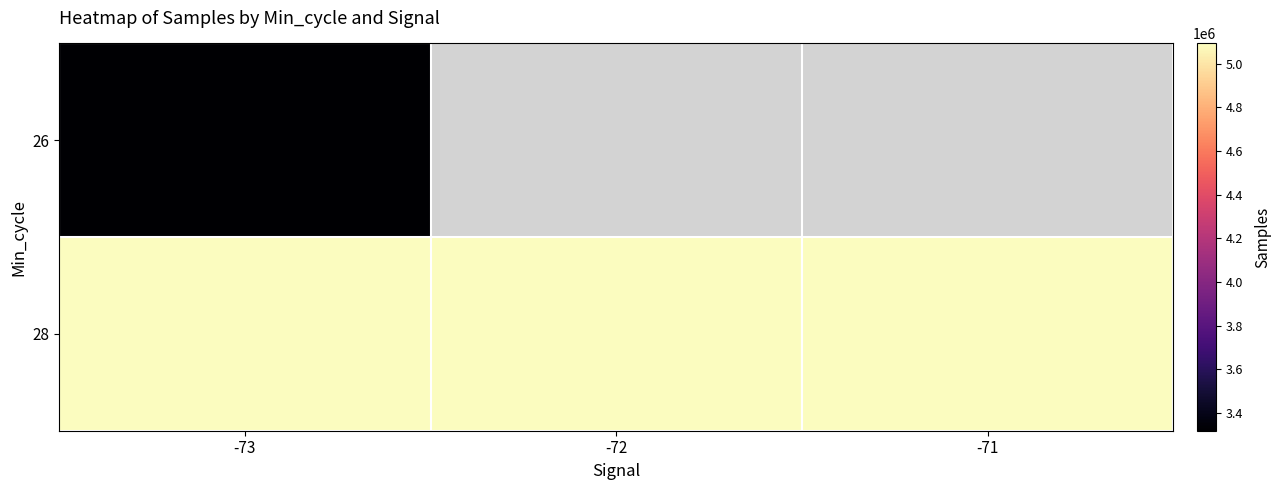

Read the 28 value at -71.

5093124.0